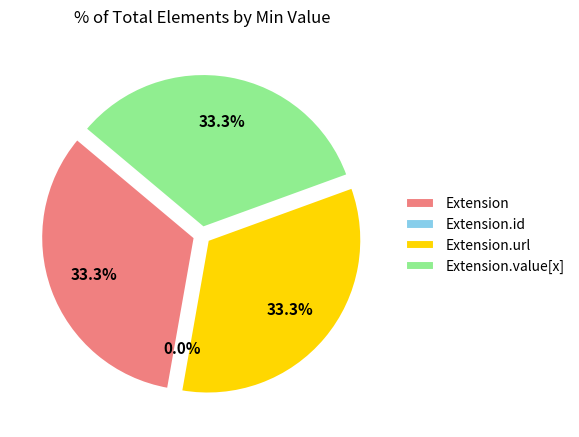

To the nearest percent, what is the combined percentage of Extension.url and Extension?

67%